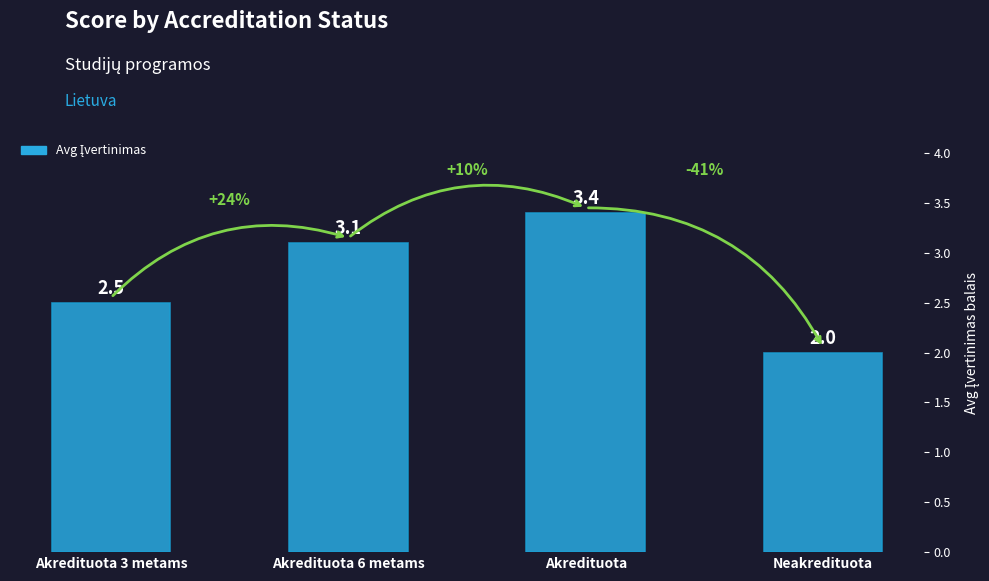

What is the sum of the values at Akredituota 6 metams and Neakredituota?

5.1